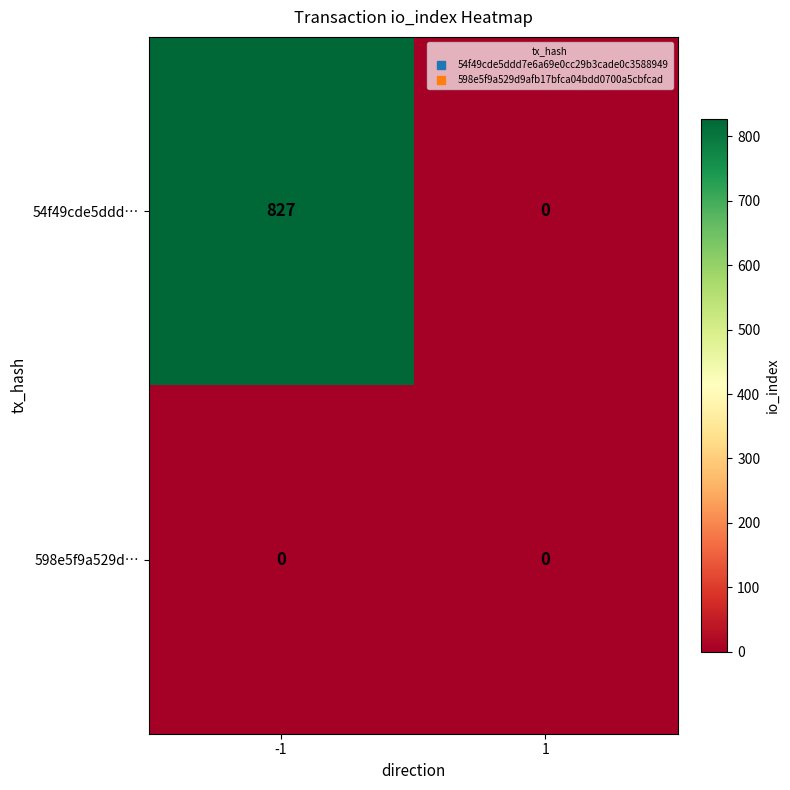

What is the difference between the highest and lowest values at -1?

827